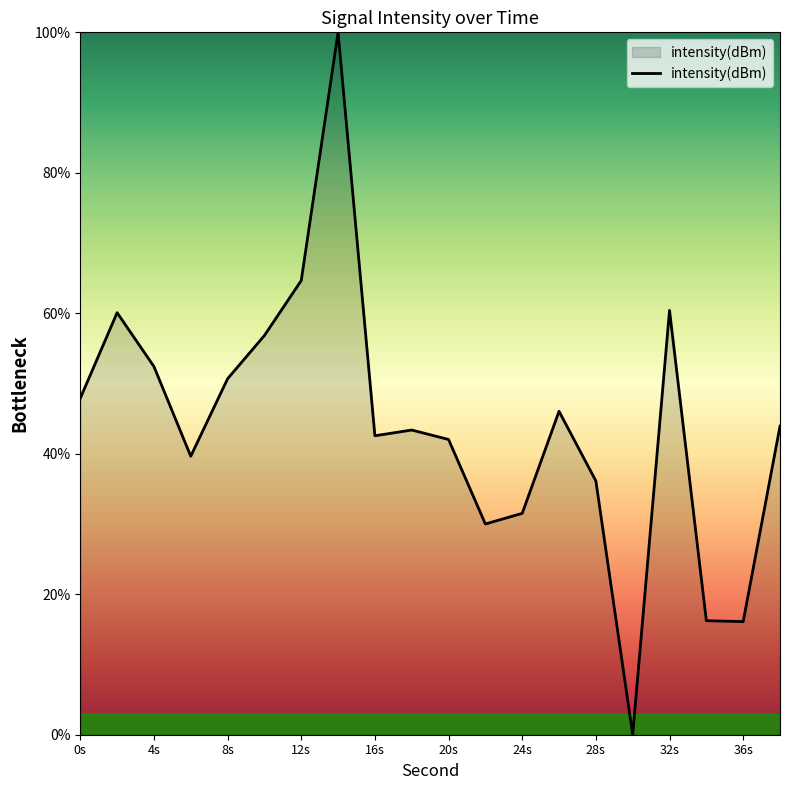

What is the difference between the maximum and minimum values?

100.0